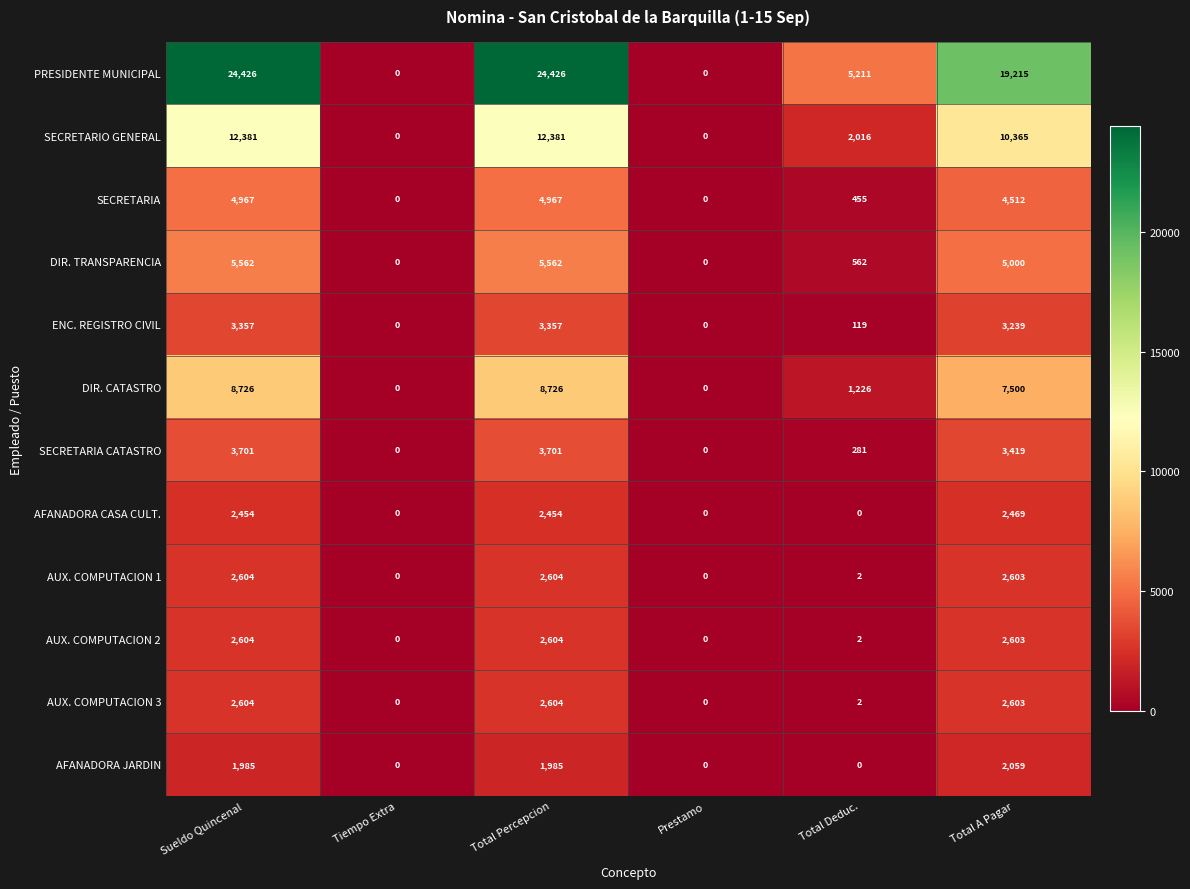

What is the highest value of the ENC. REGISTRO CIVIL series?

3357